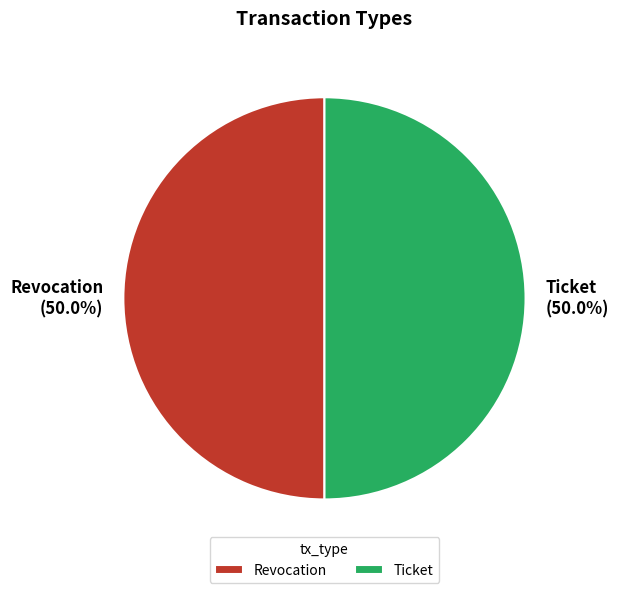

What is the ratio of the value at Revocation to the value at Ticket?

1.0